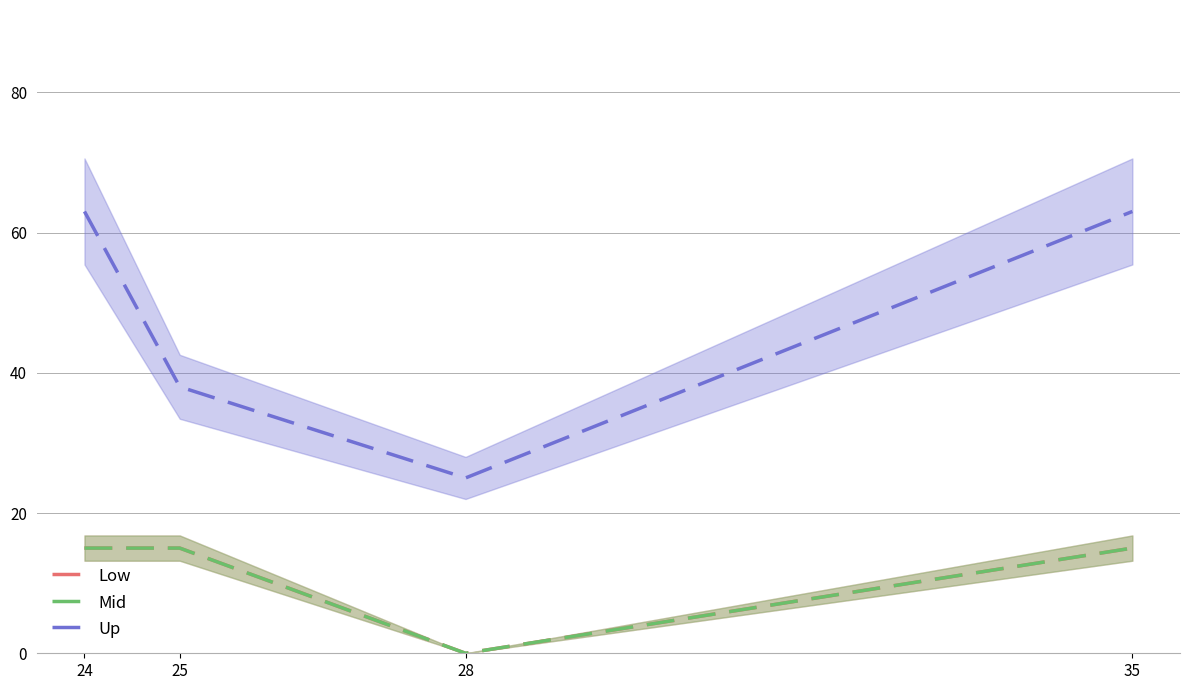

Where is the first local minimum for Mid?

28